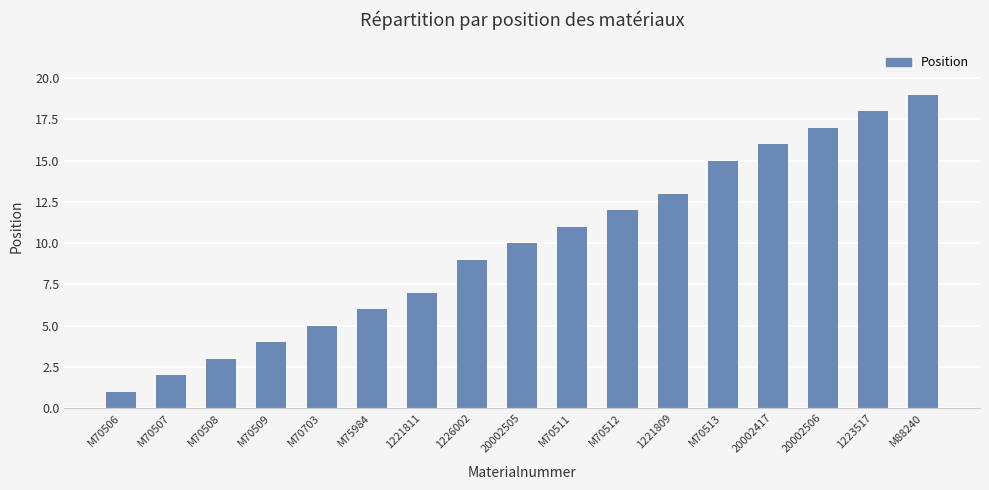

Does the chart contain any negative values?

No